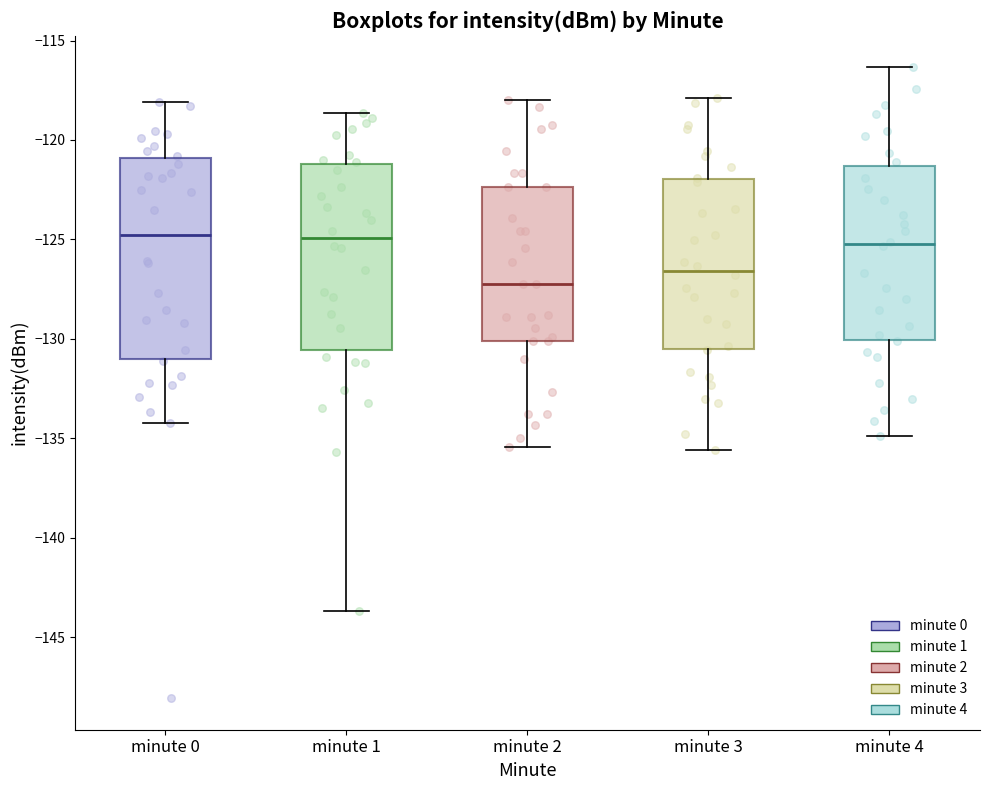

Where is the upper edge of the box for minute 4 on the y-axis? The values are not printed on the chart, so give them approximately, as read against the axis.

-121.5